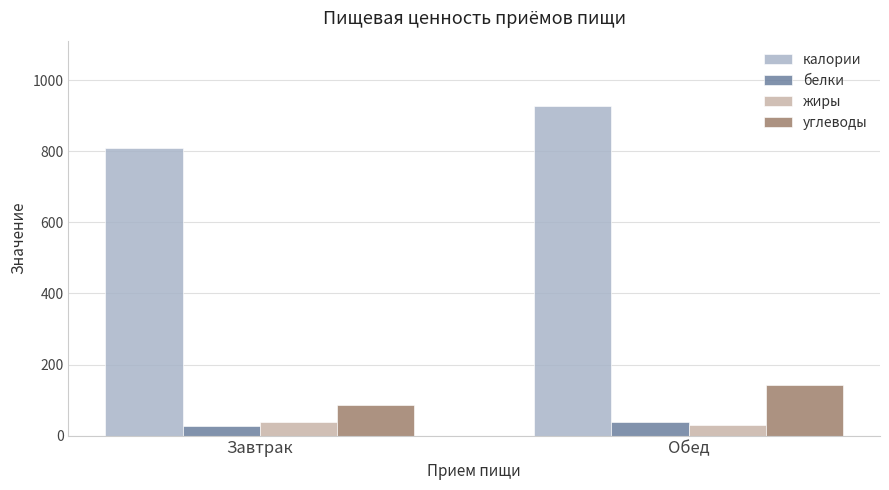

At which category does the chart reach its peak across all series?

Обед